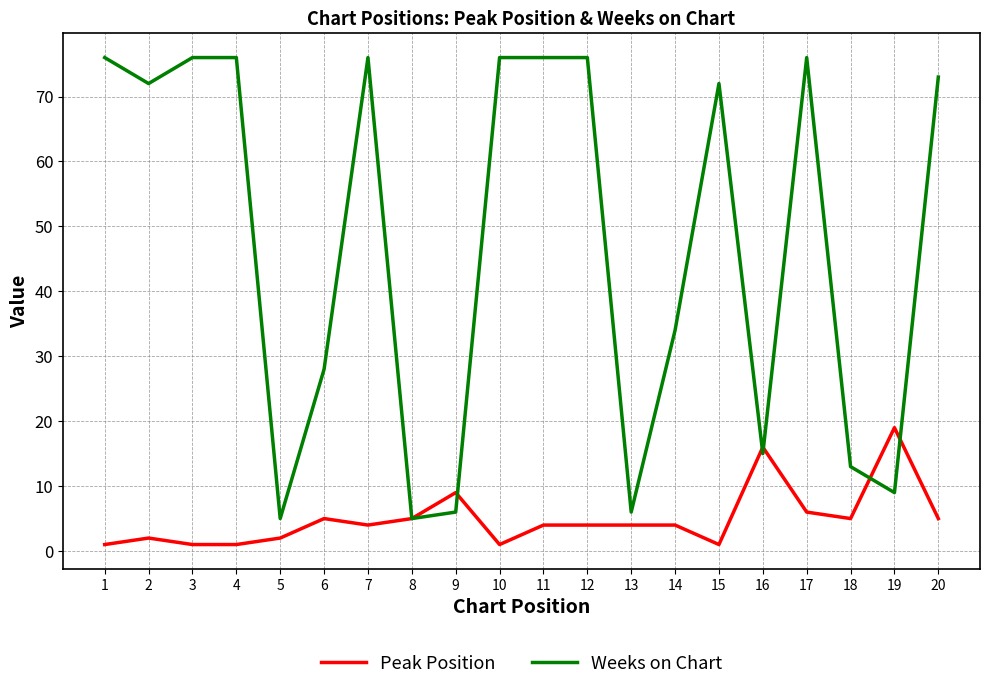

Which series has the largest range (max minus min)?

Weeks on Chart